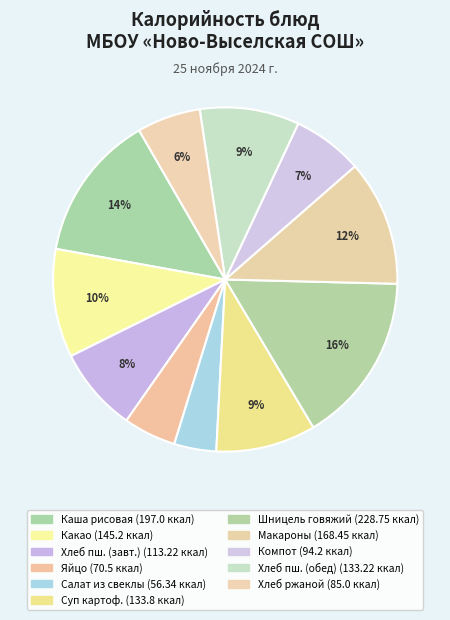

Is there a majority slice in this chart?

No